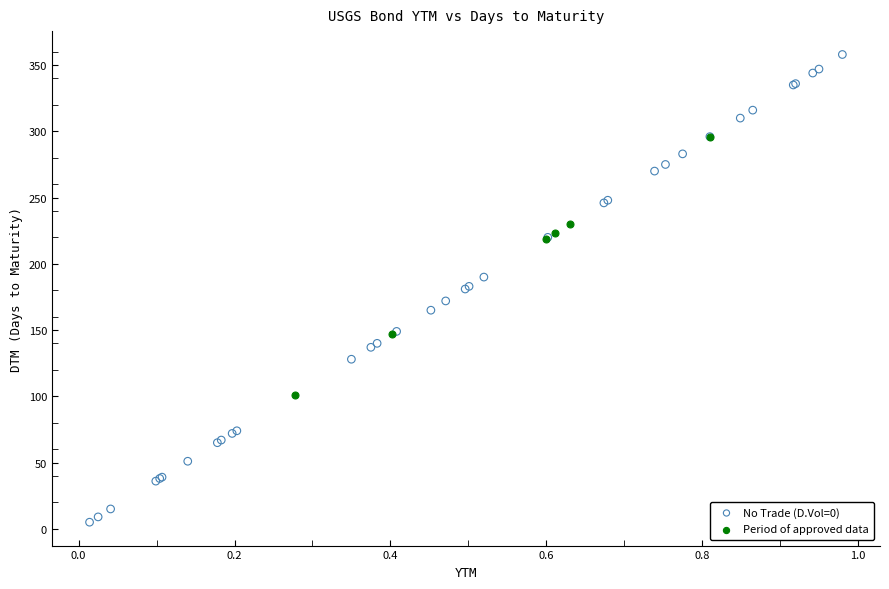

Which series reaches the minimum Y coordinate?

No Trade (D.Vol=0)